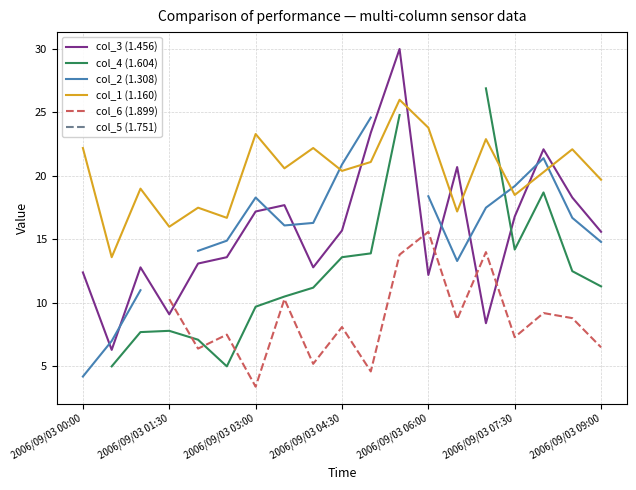

How many values in the col_6 (1.899) series are below 7?

5